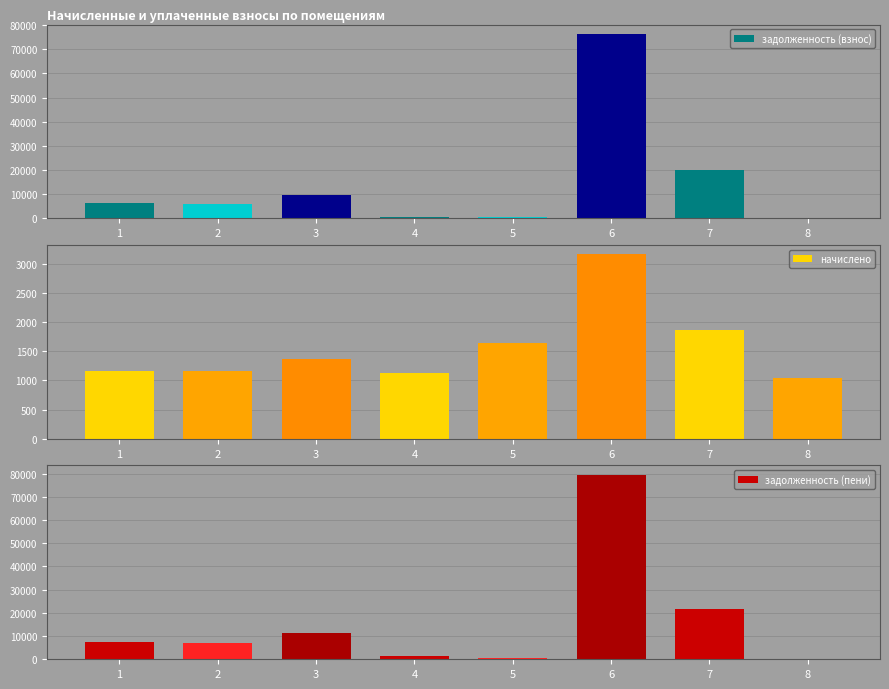

How many data points in задолженность (пени) are above 7532?

4